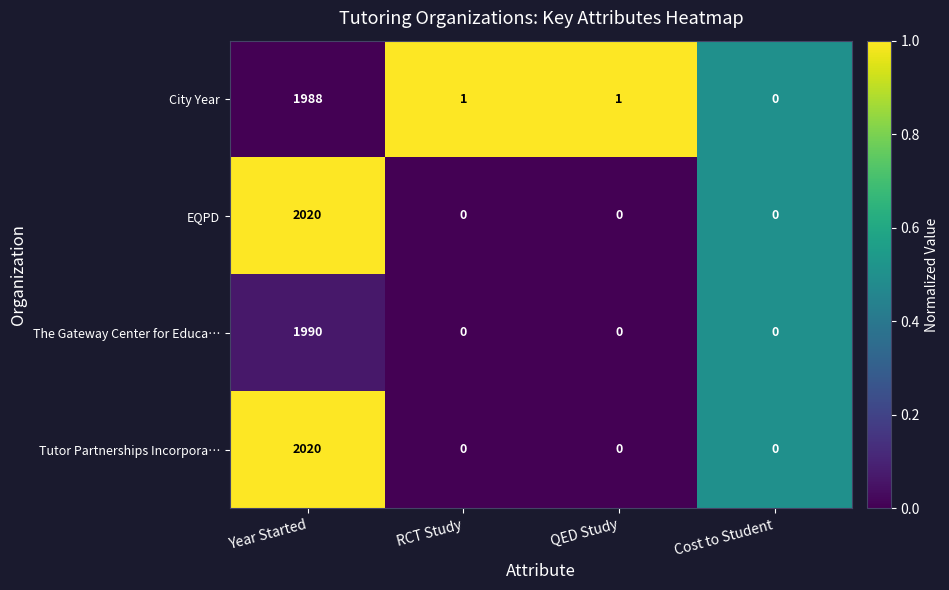

Reading left to right, list all the values displayed in this chart.

City Year: 1988	1	1	0
EQPD: 2020	0	0	0
The Gateway Center for Educa…: 1990	0	0	0
Tutor Partnerships Incorpora…: 2020	0	0	0